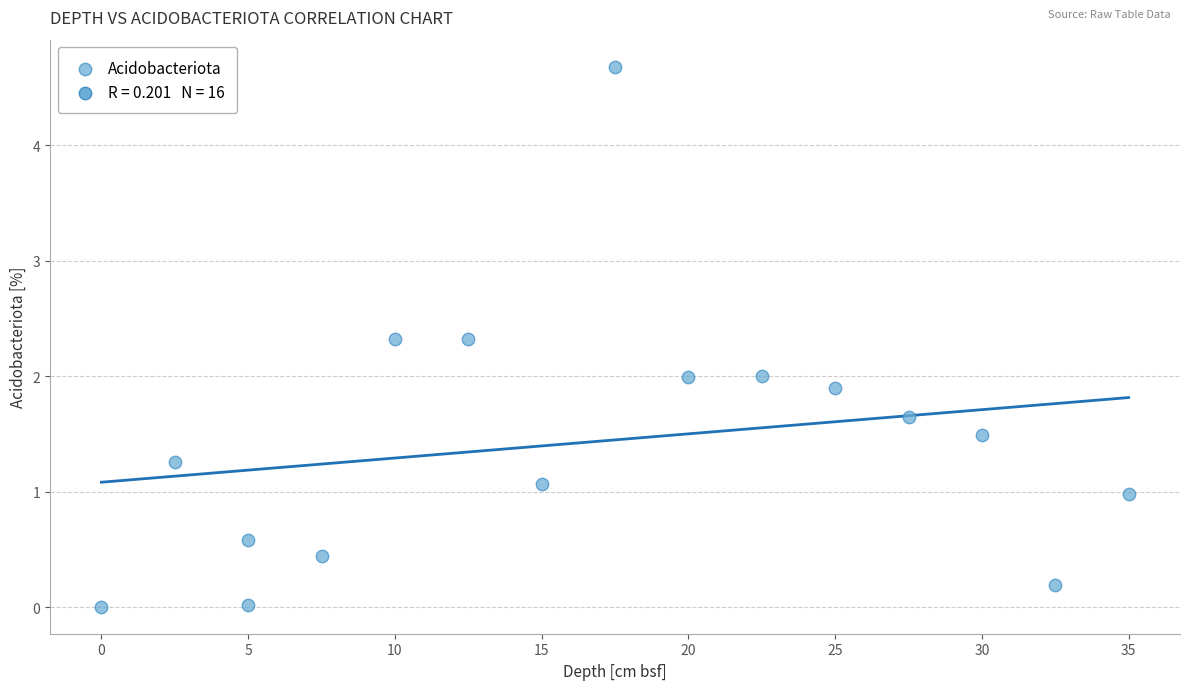

What is the range of Y values (max minus min)?

4.7